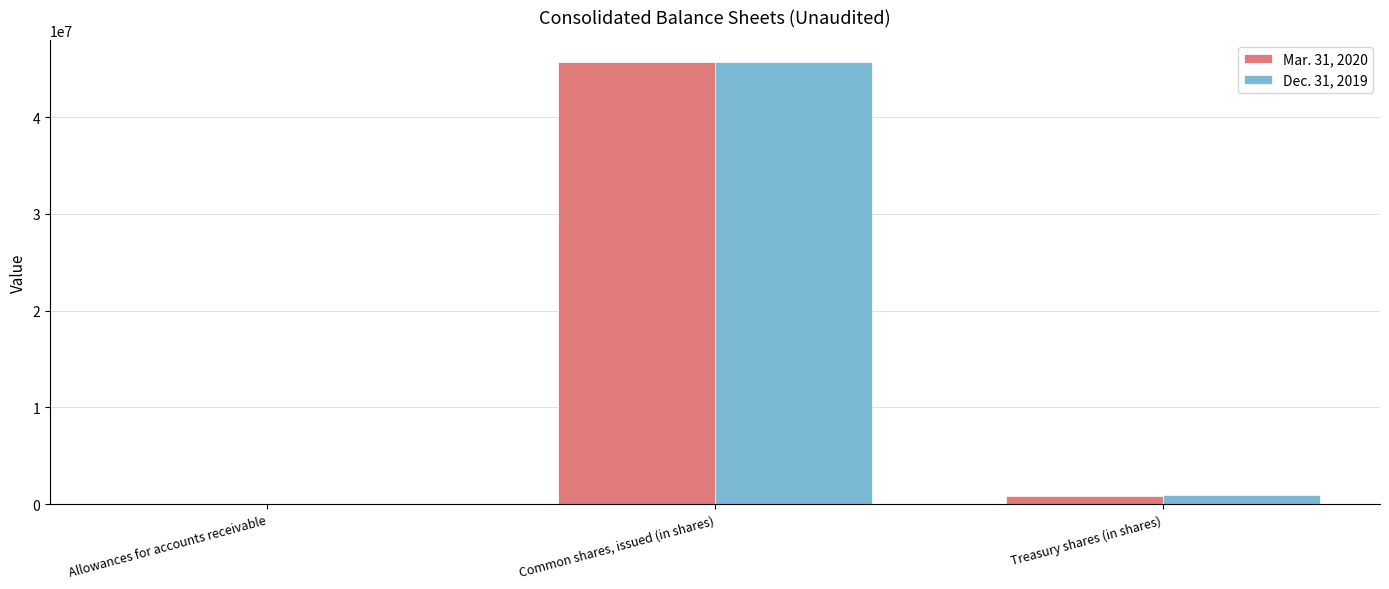

What is the total value across all series at Allowances for accounts receivable?

4.3